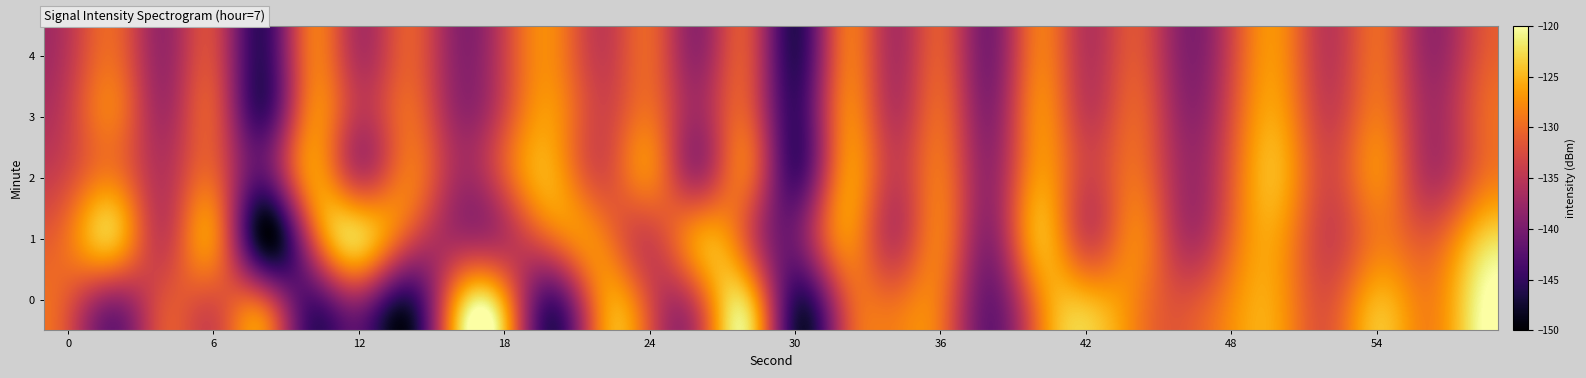

List the series in order of their peak value, highest first.

0, 1, 2, 3, 4